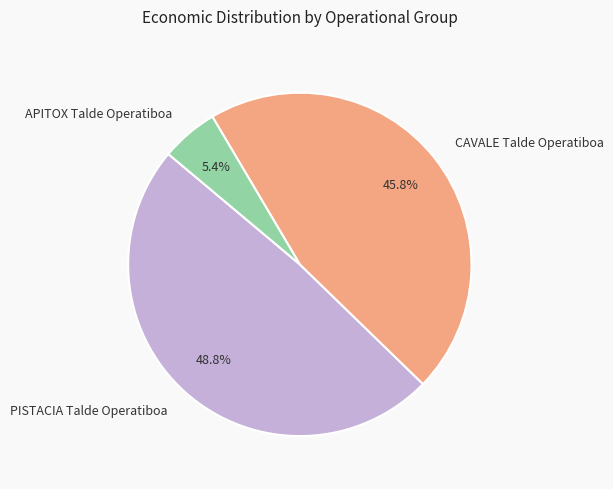

To the nearest percent, what is the combined percentage of PISTACIA Talde Operatiboa and APITOX Talde Operatiboa?

54%